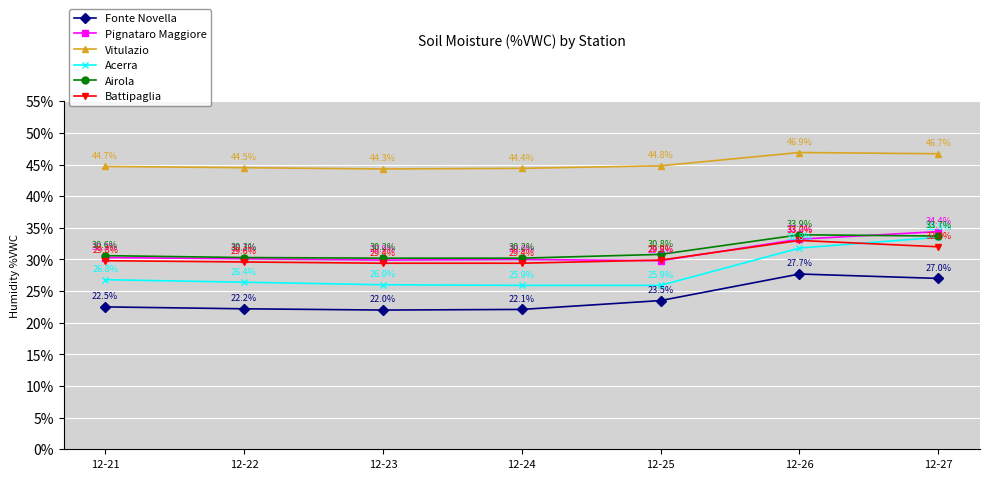

What is the difference between the Airola values at 12-23 and 12-22?

0.1